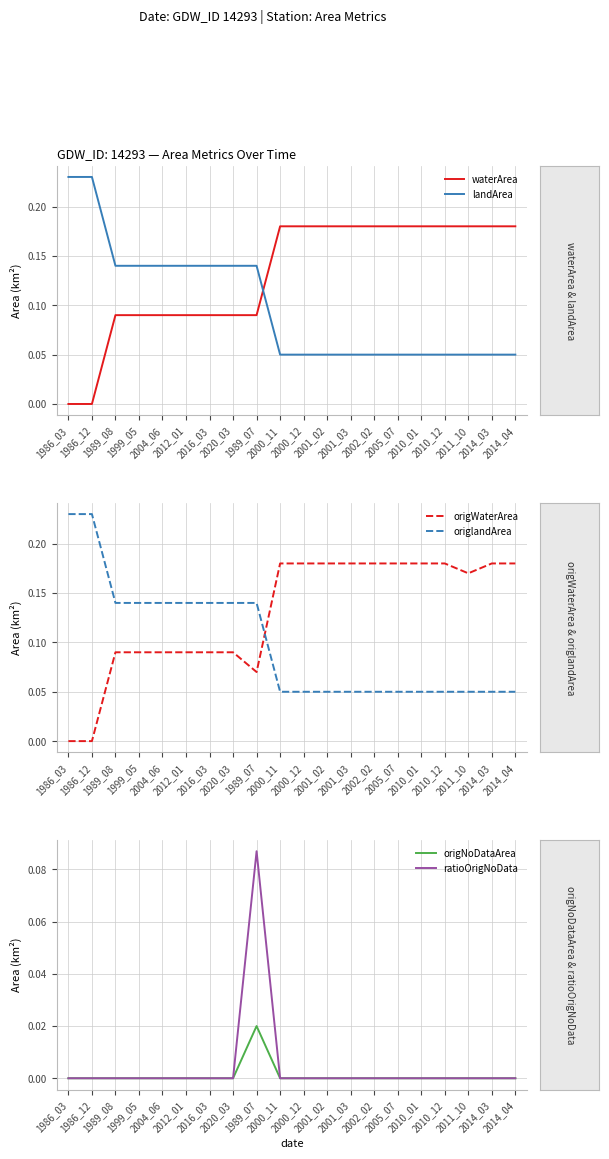

Reading right to left, what are all the values shown in this chart?

waterArea: 2014_04=0.2	2014_03=0.2	2011_10=0.2	2010_12=0.2	2010_01=0.2	2005_07=0.2	2002_02=0.2	2001_03=0.2	2001_02=0.2	2000_12=0.2	2000_11=0.2	1989_07=0.1	2020_03=0.1	2016_03=0.1	2012_01=0.1	2004_06=0.1	1999_05=0.1	1989_08=0.1	1986_12=0.0	1986_03=0.0
landArea: 2014_04=0.1	2014_03=0.1	2011_10=0.1	2010_12=0.1	2010_01=0.1	2005_07=0.1	2002_02=0.1	2001_03=0.1	2001_02=0.1	2000_12=0.1	2000_11=0.1	1989_07=0.1	2020_03=0.1	2016_03=0.1	2012_01=0.1	2004_06=0.1	1999_05=0.1	1989_08=0.1	1986_12=0.2	1986_03=0.2
origWaterArea: 2014_04=0.2	2014_03=0.2	2011_10=0.2	2010_12=0.2	2010_01=0.2	2005_07=0.2	2002_02=0.2	2001_03=0.2	2001_02=0.2	2000_12=0.2	2000_11=0.2	1989_07=0.1	2020_03=0.1	2016_03=0.1	2012_01=0.1	2004_06=0.1	1999_05=0.1	1989_08=0.1	1986_12=0.0	1986_03=0.0
origlandArea: 2014_04=0.1	2014_03=0.1	2011_10=0.1	2010_12=0.1	2010_01=0.1	2005_07=0.1	2002_02=0.1	2001_03=0.1	2001_02=0.1	2000_12=0.1	2000_11=0.1	1989_07=0.1	2020_03=0.1	2016_03=0.1	2012_01=0.1	2004_06=0.1	1999_05=0.1	1989_08=0.1	1986_12=0.2	1986_03=0.2
origNoDataArea: 2014_04=0.0	2014_03=0.0	2011_10=0.0	2010_12=0.0	2010_01=0.0	2005_07=0.0	2002_02=0.0	2001_03=0.0	2001_02=0.0	2000_12=0.0	2000_11=0.0	1989_07=0.0	2020_03=0.0	2016_03=0.0	2012_01=0.0	2004_06=0.0	1999_05=0.0	1989_08=0.0	1986_12=0.0	1986_03=0.0
ratioOrigNoData: 2014_04=0.0	2014_03=0.0	2011_10=0.0	2010_12=0.0	2010_01=0.0	2005_07=0.0	2002_02=0.0	2001_03=0.0	2001_02=0.0	2000_12=0.0	2000_11=0.0	1989_07=0.1	2020_03=0.0	2016_03=0.0	2012_01=0.0	2004_06=0.0	1999_05=0.0	1989_08=0.0	1986_12=0.0	1986_03=0.0